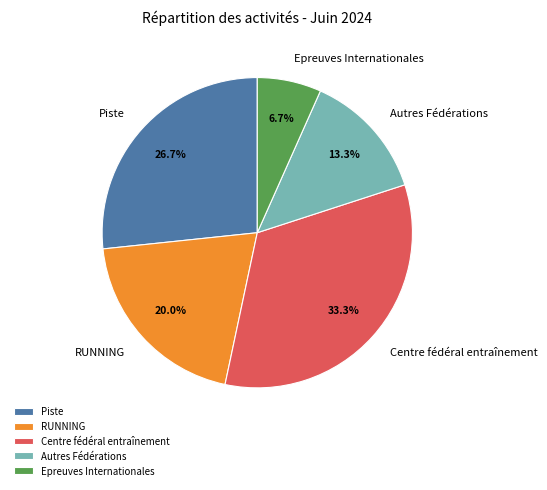

To the nearest percent, what is the difference between the largest and smallest slice percentages?

27%